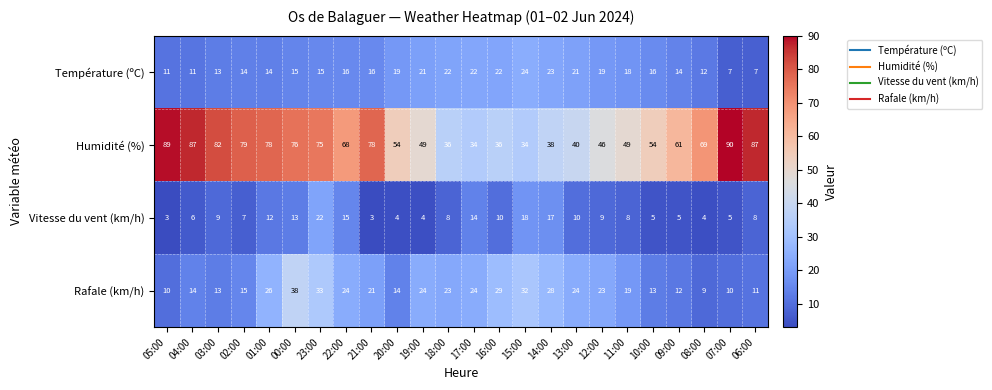

How many series are shown in this chart?

4